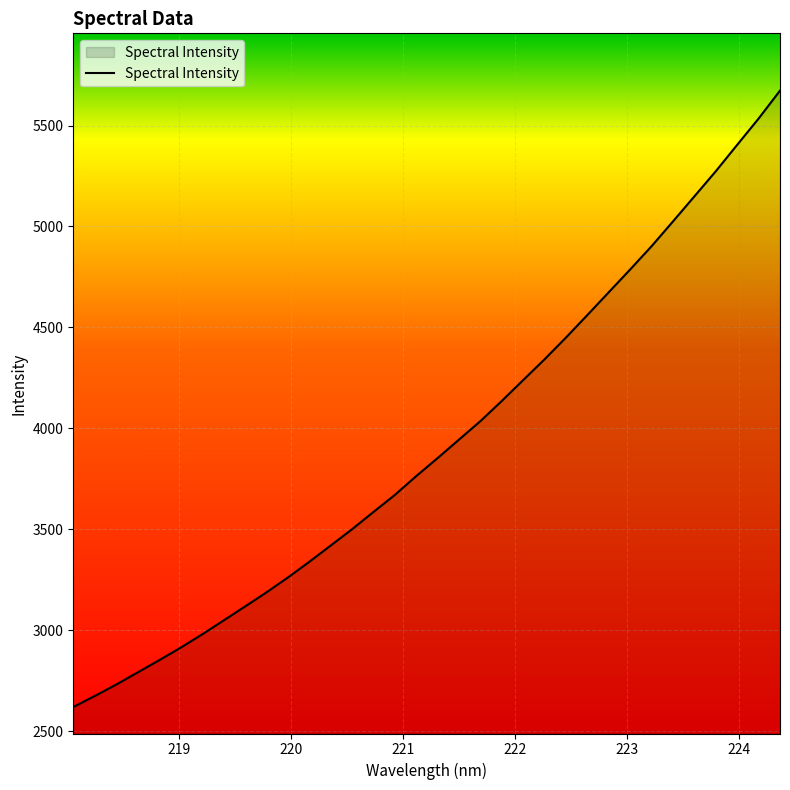

What is the smallest value displayed?

2620.8